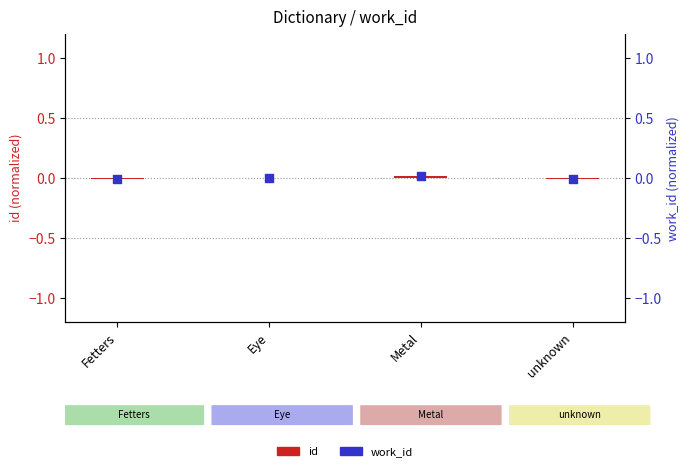

Which series contains the highest Y value?

work_id